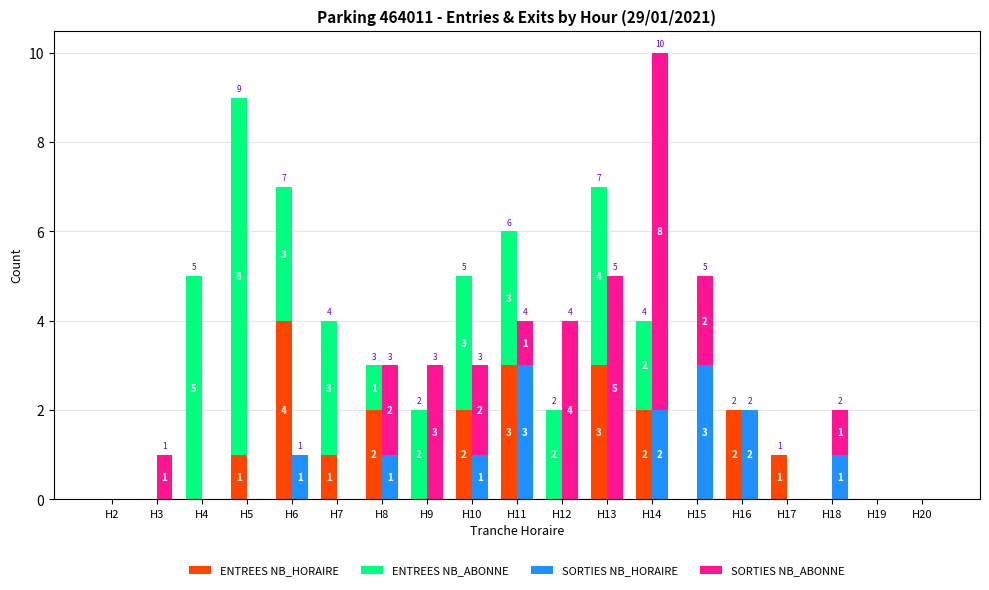

At H20, list the series in order from largest to smallest.

ENTREES NB_HORAIRE, ENTREES NB_ABONNE, SORTIES NB_HORAIRE, SORTIES NB_ABONNE